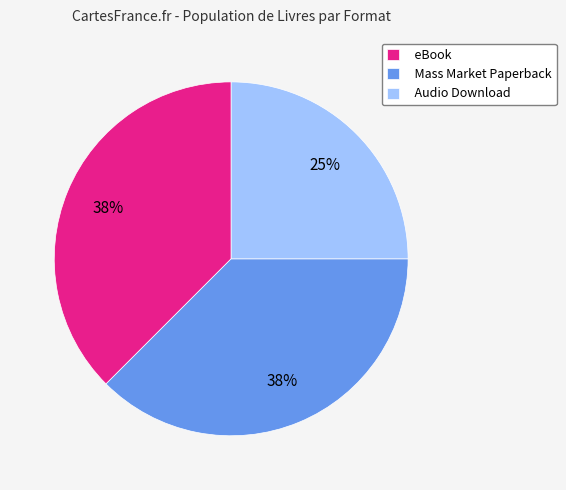

What is the ratio of the value at Mass Market Paperback to the value at eBook?

1.0